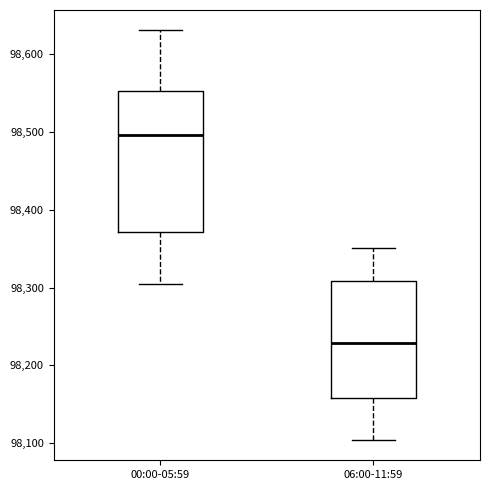

Reading left to right, transcribe this box plot: for each box, give where its median line is, the range the box spans, and where its two whiskers end, as read against the y-axis. The values are not printed on the chart, so give them approximately, as read against the axis.

00:00-05:59: median 98500, box 98370 to 98550, whiskers 98300 to 98630
06:00-11:59: median 98230, box 98160 to 98310, whiskers 98100 to 98350